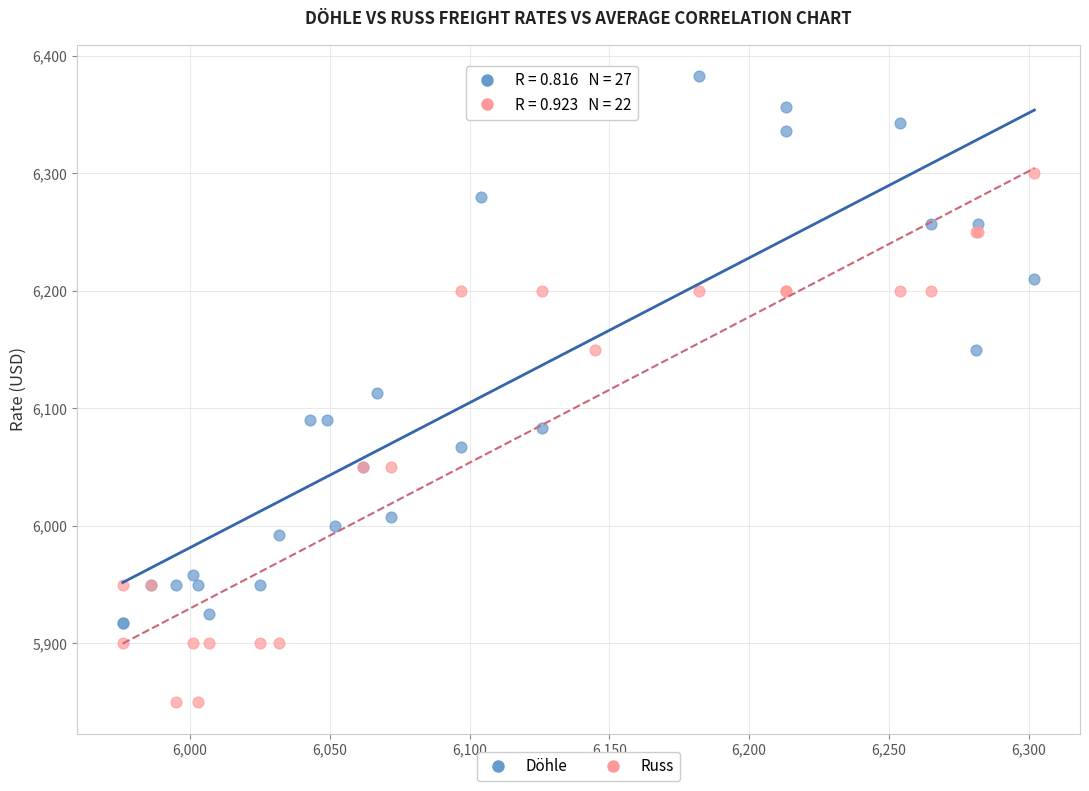

Which series reaches the minimum Y coordinate?

Russ